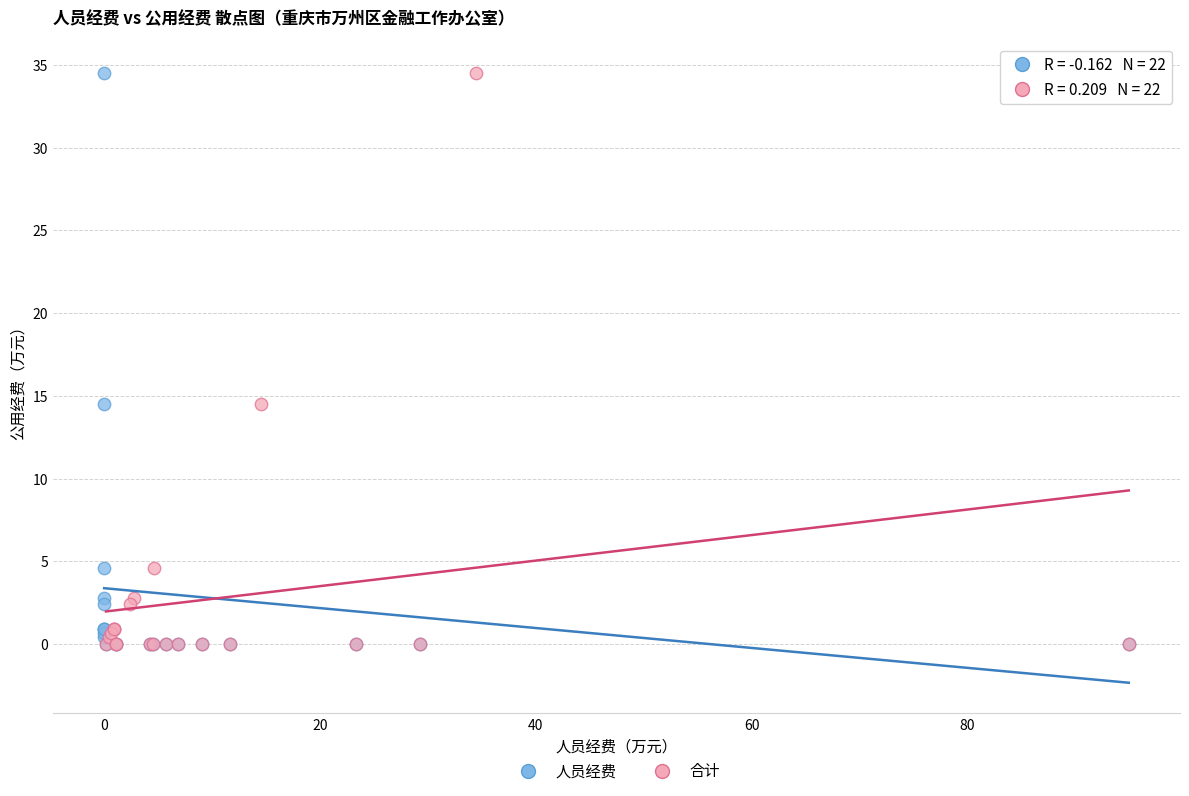

What are all the series names shown in the legend?

人员经费, 合计